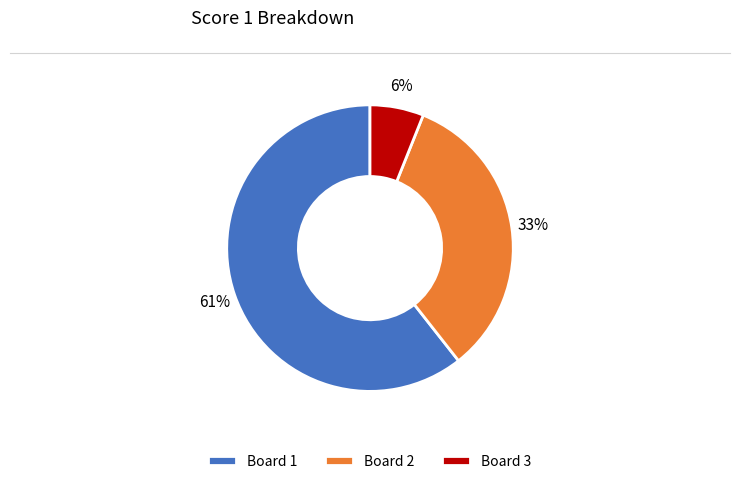

Is Board 1 the majority of the pie?

Yes